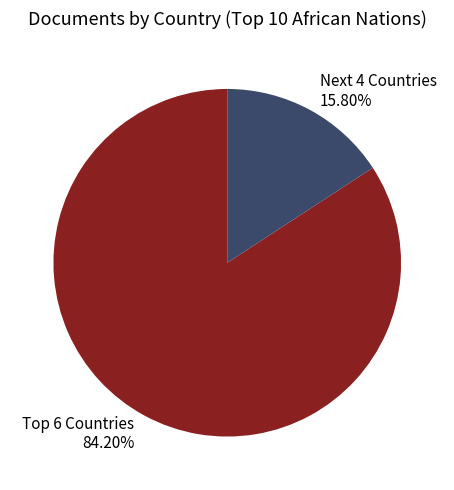

How many segments does this pie chart have?

2